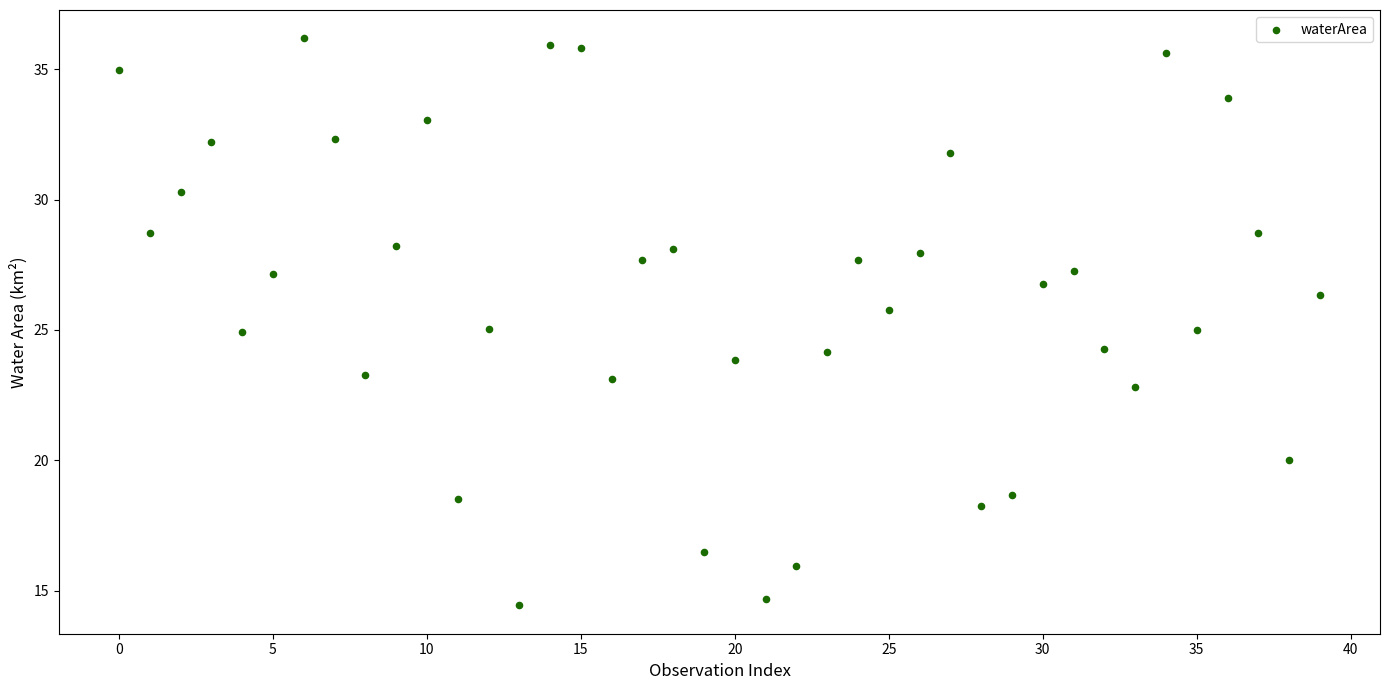

What is the range of Y values (max minus min)?

21.8